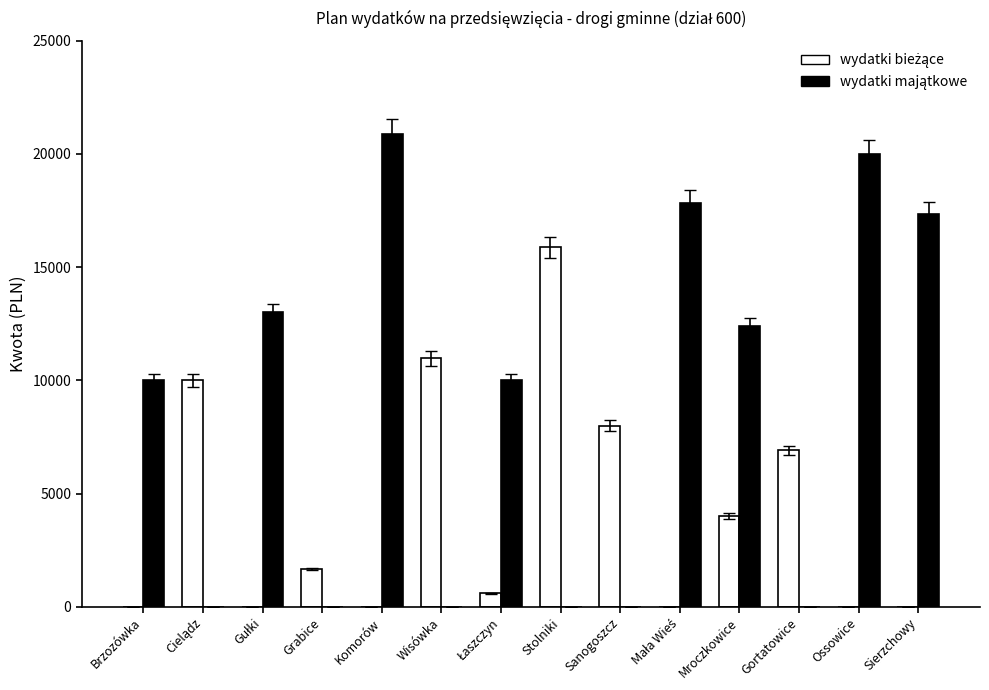

What is the total value across all series at Stolniki?

15873.3